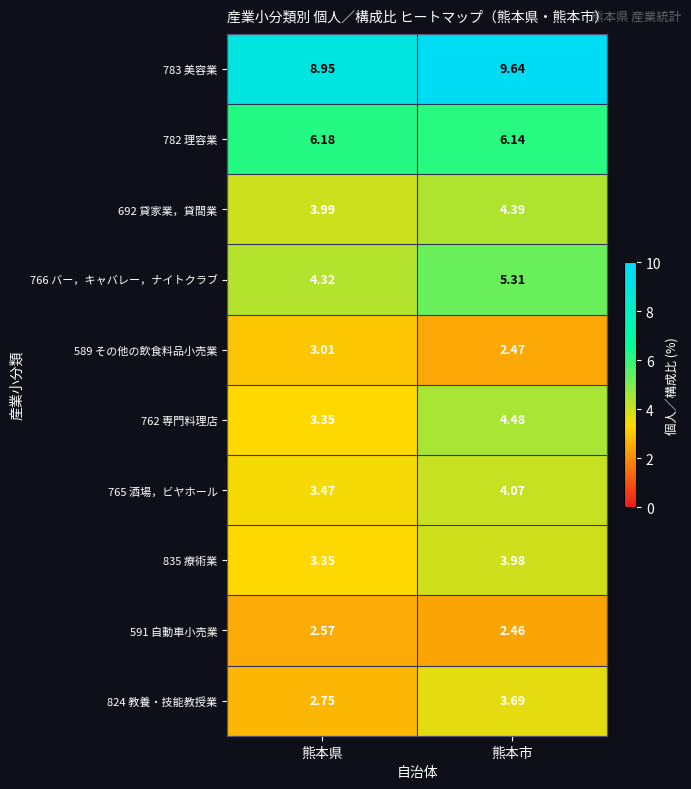

Which series changed the most between 熊本県 and 熊本市?

762 専門料理店